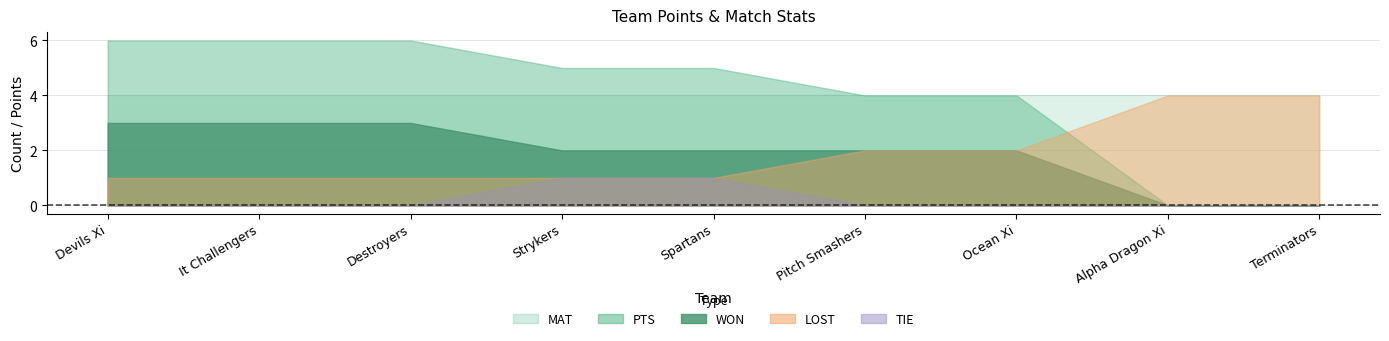

True or false: WON has more than 0 points higher than both neighbors.

False